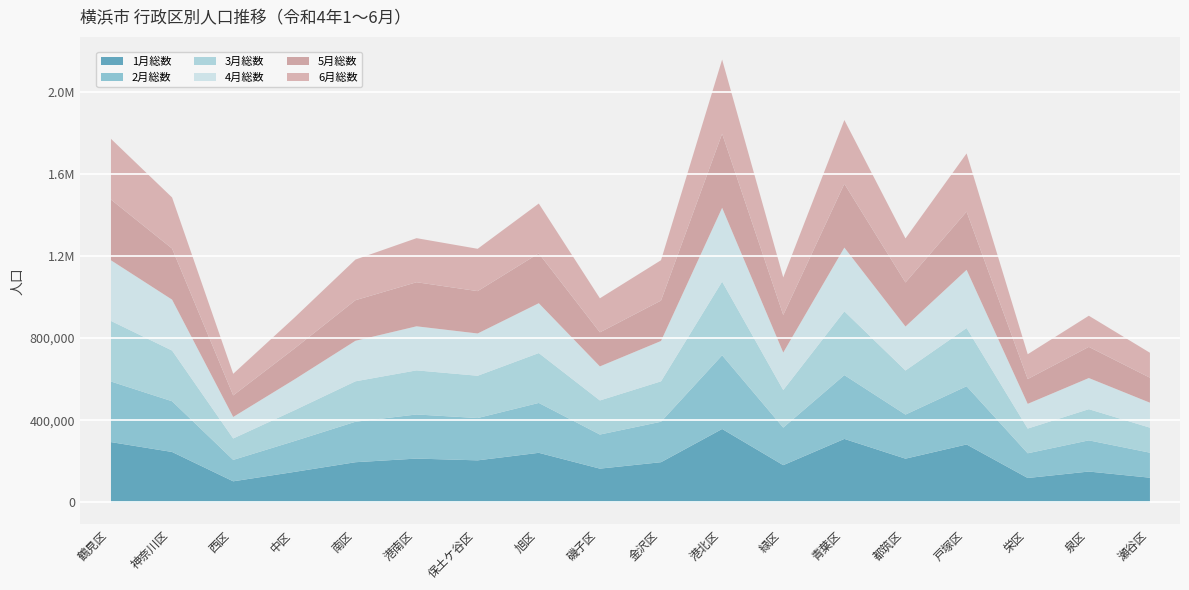

What is the label of the 4th point from the right?

戸塚区